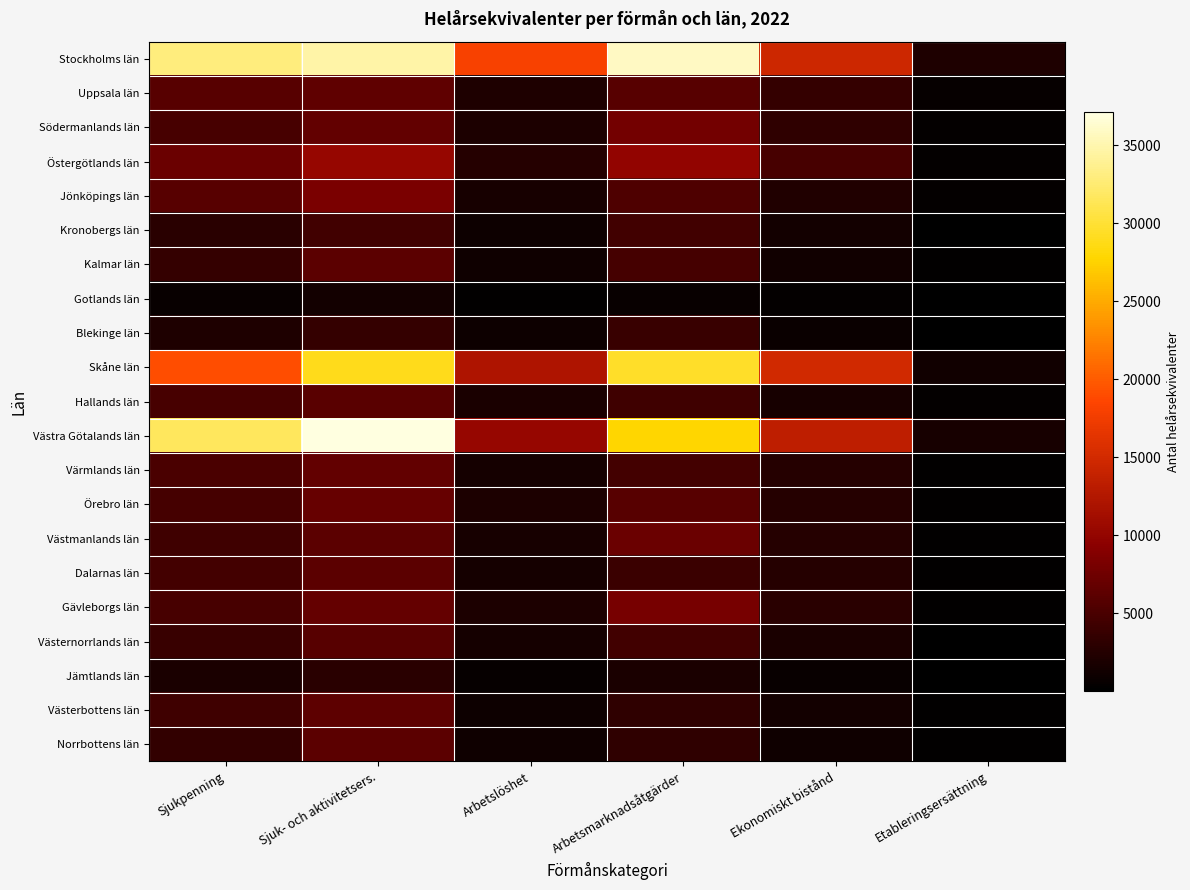

Reading right to left, extract all data points from this chart.

Stockholms län: Etableringsersättning=2156.8	Ekonomiskt bistånd=14673.0	Arbetsmarknadsåtgärder=35817.1	Arbetslöshet=18093.7	Sjuk- och aktivitetsers.=34751.9	Sjukpenning=33031.8
Uppsala län: Etableringsersättning=496.8	Ekonomiskt bistånd=3664.0	Arbetsmarknadsåtgärder=5843.2	Arbetslöshet=2124.3	Sjuk- och aktivitetsers.=6510.4	Sjukpenning=5933.5
Södermanlands län: Etableringsersättning=364.7	Ekonomiskt bistånd=3365.0	Arbetsmarknadsåtgärder=7832.3	Arbetslöshet=2006.8	Sjuk- och aktivitetsers.=6591.8	Sjukpenning=4961.0
Östergötlands län: Etableringsersättning=467.2	Ekonomiskt bistånd=4946.0	Arbetsmarknadsåtgärder=9995.8	Arbetslöshet=2572.2	Sjuk- och aktivitetsers.=10275.3	Sjukpenning=7161.1
Jönköpings län: Etableringsersättning=420.5	Ekonomiskt bistånd=2344.0	Arbetsmarknadsåtgärder=5281.6	Arbetslöshet=1759.5	Sjuk- och aktivitetsers.=8291.1	Sjukpenning=5987.8
Kronobergs län: Etableringsersättning=169.7	Ekonomiskt bistånd=1425.0	Arbetsmarknadsåtgärder=4438.6	Arbetslöshet=1031.3	Sjuk- och aktivitetsers.=4433.6	Sjukpenning=2812.9
Kalmar län: Etableringsersättning=214.4	Ekonomiskt bistånd=1255.0	Arbetsmarknadsåtgärder=4739.4	Arbetslöshet=1143.1	Sjuk- och aktivitetsers.=6208.4	Sjukpenning=3665.0
Gotlands län: Etableringsersättning=52.8	Ekonomiskt bistånd=383.0	Arbetsmarknadsåtgärder=659.8	Arbetslöshet=255.7	Sjuk- och aktivitetsers.=1393.1	Sjukpenning=771.1
Blekinge län: Etableringsersättning=138.4	Ekonomiskt bistånd=913.0	Arbetsmarknadsåtgärder=3888.0	Arbetslöshet=924.2	Sjuk- och aktivitetsers.=3573.8	Sjukpenning=2180.9
Skåne län: Etableringsersättning=1229.5	Ekonomiskt bistånd=14839.0	Arbetsmarknadsåtgärder=29549.2	Arbetslöshet=12087.5	Sjuk- och aktivitetsers.=28892.3	Sjukpenning=19030.5
Hallands län: Etableringsersättning=369.8	Ekonomiskt bistånd=1766.0	Arbetsmarknadsåtgärder=4364.9	Arbetslöshet=1819.7	Sjuk- och aktivitetsers.=6013.7	Sjukpenning=4903.7
Västra Götalands län: Etableringsersättning=1771.4	Ekonomiskt bistånd=13446.0	Arbetsmarknadsåtgärder=27787.9	Arbetslöshet=10191.9	Sjuk- och aktivitetsers.=37110.4	Sjukpenning=31744.5
Värmlands län: Etableringsersättning=267.9	Ekonomiskt bistånd=2553.0	Arbetsmarknadsåtgärder=4594.8	Arbetslöshet=1553.5	Sjuk- och aktivitetsers.=6680.3	Sjukpenning=5036.9
Örebro län: Etableringsersättning=285.5	Ekonomiskt bistånd=2601.0	Arbetsmarknadsåtgärder=5970.1	Arbetslöshet=1971.7	Sjuk- och aktivitetsers.=6956.8	Sjukpenning=4807.4
Västmanlands län: Etableringsersättning=299.4	Ekonomiskt bistånd=2600.0	Arbetsmarknadsåtgärder=7152.2	Arbetslöshet=1678.5	Sjuk- och aktivitetsers.=6214.4	Sjukpenning=4363.6
Dalarnas län: Etableringsersättning=325.1	Ekonomiskt bistånd=2604.0	Arbetsmarknadsåtgärder=4002.8	Arbetslöshet=1562.4	Sjuk- och aktivitetsers.=6169.2	Sjukpenning=4654.4
Gävleborgs län: Etableringsersättning=338.7	Ekonomiskt bistånd=2854.0	Arbetsmarknadsåtgärder=8014.6	Arbetslöshet=2047.6	Sjuk- och aktivitetsers.=6777.0	Sjukpenning=4927.9
Västernorrlands län: Etableringsersättning=195.8	Ekonomiskt bistånd=1902.0	Arbetsmarknadsåtgärder=4430.3	Arbetslöshet=1598.0	Sjuk- och aktivitetsers.=5919.8	Sjukpenning=3944.0
Jämtlands län: Etableringsersättning=116.2	Ekonomiskt bistånd=764.0	Arbetsmarknadsåtgärder=1799.9	Arbetslöshet=624.0	Sjuk- och aktivitetsers.=2917.5	Sjukpenning=1932.9
Västerbottens län: Etableringsersättning=299.6	Ekonomiskt bistånd=1470.0	Arbetsmarknadsåtgärder=3332.7	Arbetslöshet=973.0	Sjuk- och aktivitetsers.=6342.2	Sjukpenning=4383.4
Norrbottens län: Etableringsersättning=245.8	Ekonomiskt bistånd=1158.0	Arbetsmarknadsåtgärder=3287.6	Arbetslöshet=1148.1	Sjuk- och aktivitetsers.=6168.7	Sjukpenning=3473.2